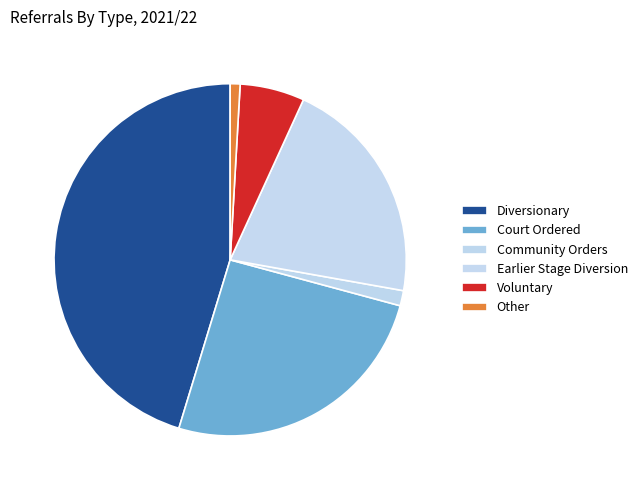

How many segments does this pie chart have?

6